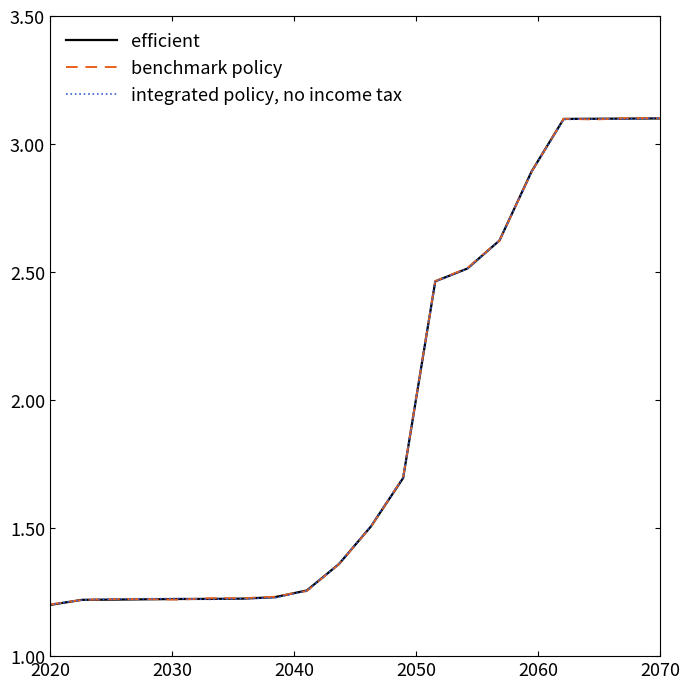

Does the chart have visible grid lines?

No